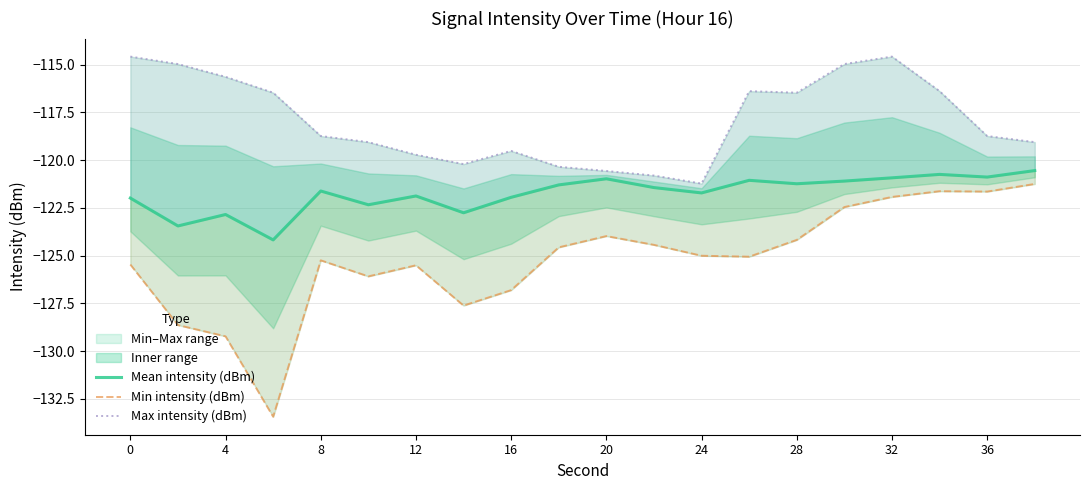

What is the sum of the Mean intensity (dBm) values at 11 and 36?

-242.7